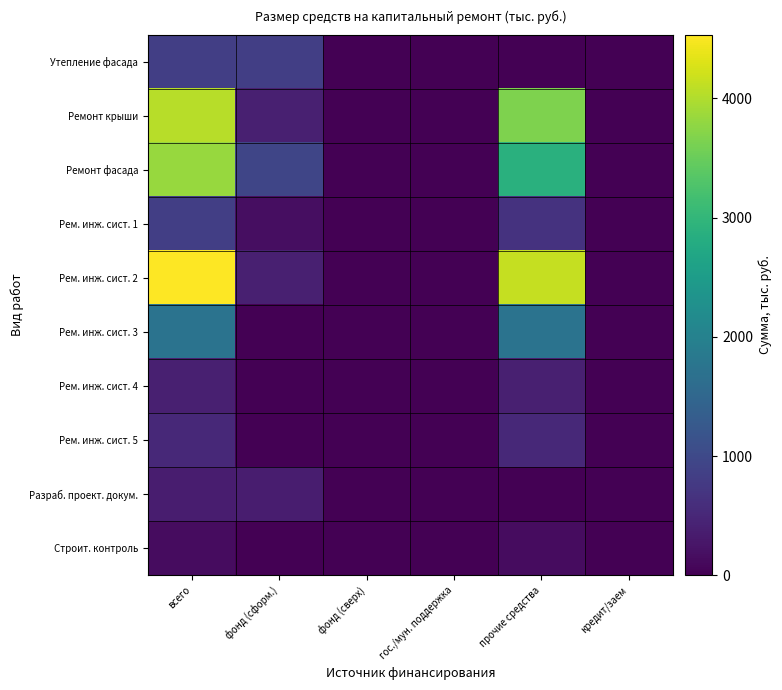

Reading left to right, what are all the values shown in this chart?

Утепление фасада: всего=850.1	фонд (сформ.)=850.1	фонд (сверх)=0.0	гос./мун. поддержка=0.0	прочие средства=0.0	кредит/заем=0.0
Ремонт крыши: всего=4054.3	фонд (сформ.)=404.6	фонд (сверх)=0.0	гос./мун. поддержка=0.0	прочие средства=3649.8	кредит/заем=0.0
Ремонт фасада: всего=3828.9	фонд (сформ.)=956.3	фонд (сверх)=0.0	гос./мун. поддержка=0.0	прочие средства=2872.6	кредит/заем=0.0
Рем. инж. сист. 1: всего=834.1	фонд (сформ.)=161.4	фонд (сверх)=0.0	гос./мун. поддержка=0.0	прочие средства=672.7	кредит/заем=0.0
Рем. инж. сист. 2: всего=4535.0	фонд (сформ.)=405.4	фонд (сверх)=0.0	гос./мун. поддержка=0.0	прочие средства=4129.7	кредит/заем=0.0
Рем. инж. сист. 3: всего=1732.2	фонд (сформ.)=0.0	фонд (сверх)=0.0	гос./мун. поддержка=0.0	прочие средства=1732.2	кредит/заем=0.0
Рем. инж. сист. 4: всего=392.1	фонд (сформ.)=0.0	фонд (сверх)=0.0	гос./мун. поддержка=0.0	прочие средства=392.1	кредит/заем=0.0
Рем. инж. сист. 5: всего=516.8	фонд (сформ.)=0.0	фонд (сверх)=0.0	гос./мун. поддержка=0.0	прочие средства=516.8	кредит/заем=0.0
Разраб. проект. докум.: всего=362.1	фонд (сформ.)=362.1	фонд (сверх)=0.0	гос./мун. поддержка=0.0	прочие средства=0.0	кредит/заем=0.0
Строит. контроль: всего=144.4	фонд (сформ.)=0.0	фонд (сверх)=0.0	гос./мун. поддержка=0.0	прочие средства=144.4	кредит/заем=0.0